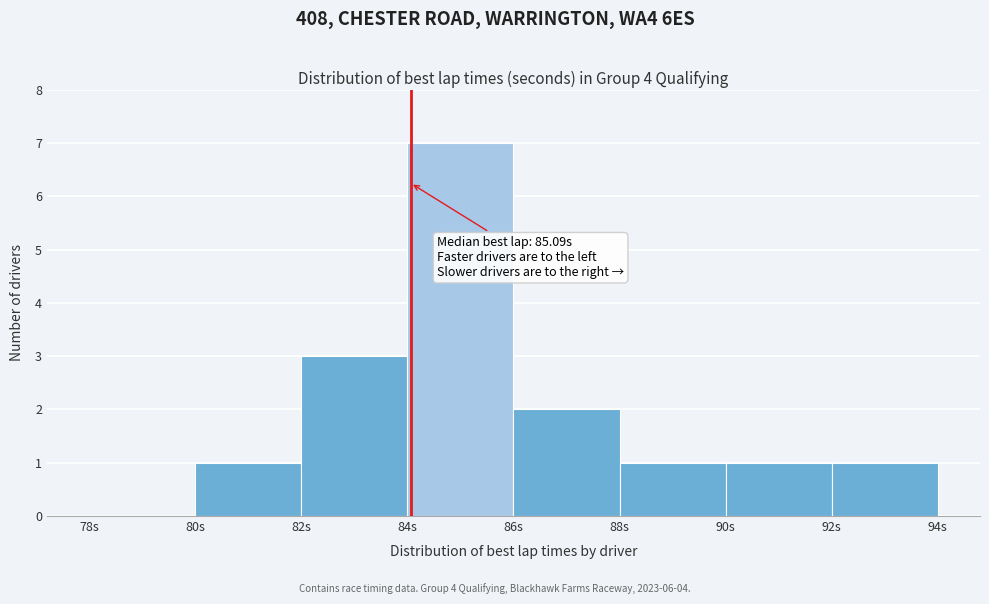

Over which range of the x-axis is the bar tallest?

84 to 86